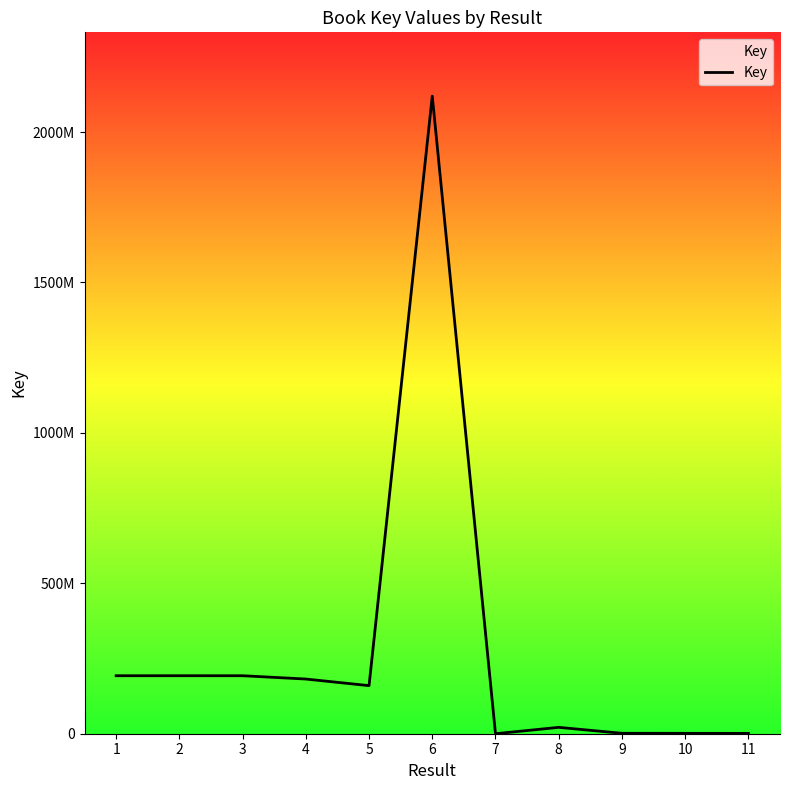

Rank the categories by value from highest to lowest.

6, 2, 3, 1, 4, 5, 8, 9, 10, 11, 7